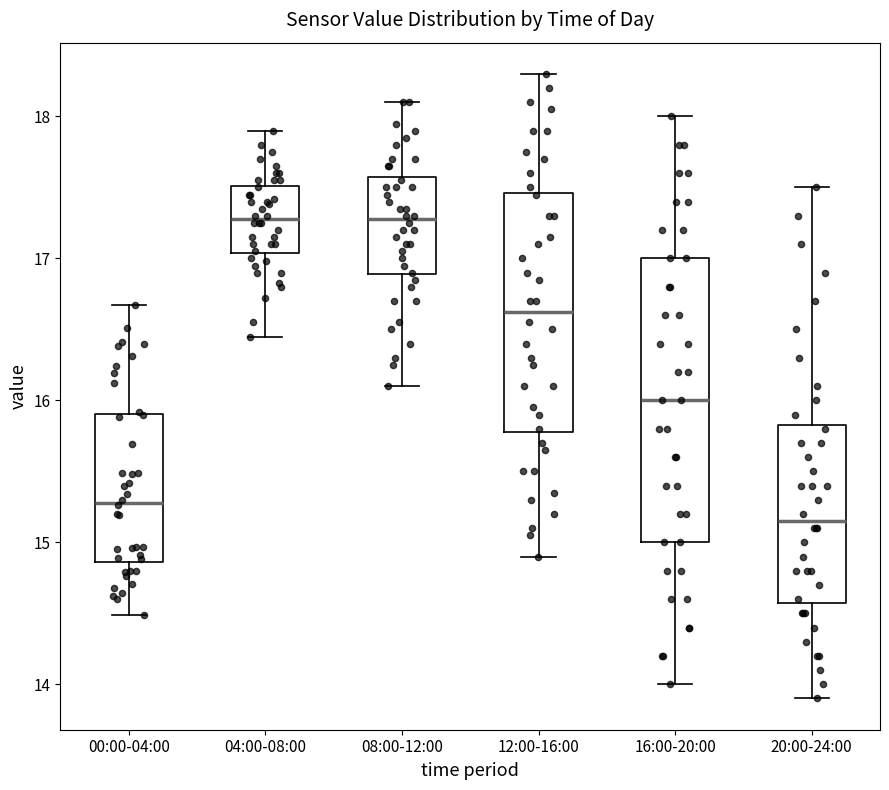

Where is the upper edge of the box for 16:00-20:00 on the y-axis? The values are not printed on the chart, so give them approximately, as read against the axis.

17.0